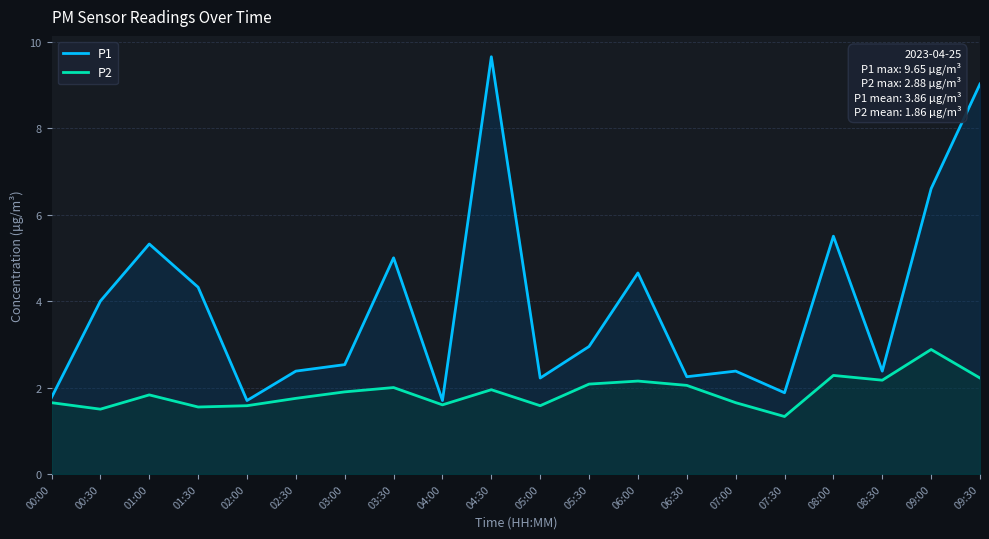

True or false: P2 and P1 intersect in this chart.

False